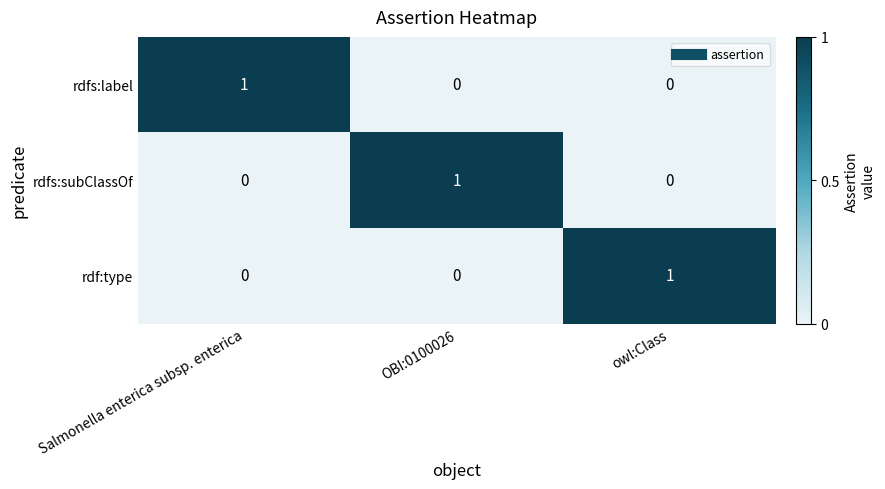

Which category has the highest value in the rdfs:label series?

Salmonella enterica subsp. enterica